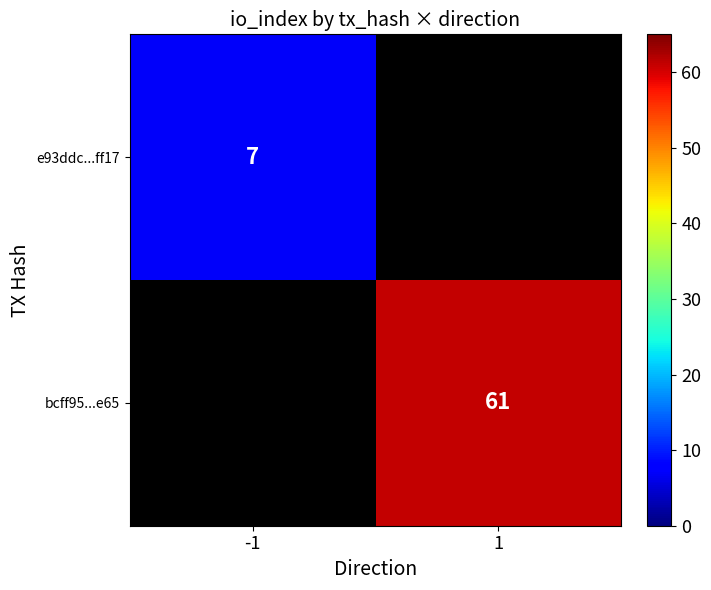

Is it true that bcff95...e65 equals 105 at 1?

False